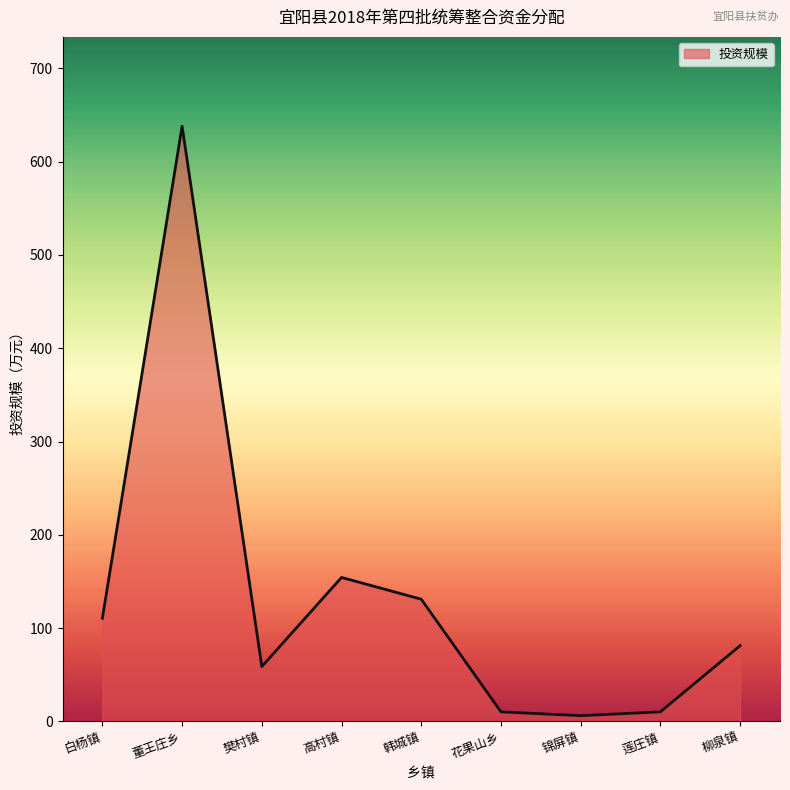

What is the maximum value shown in the chart?

638.0